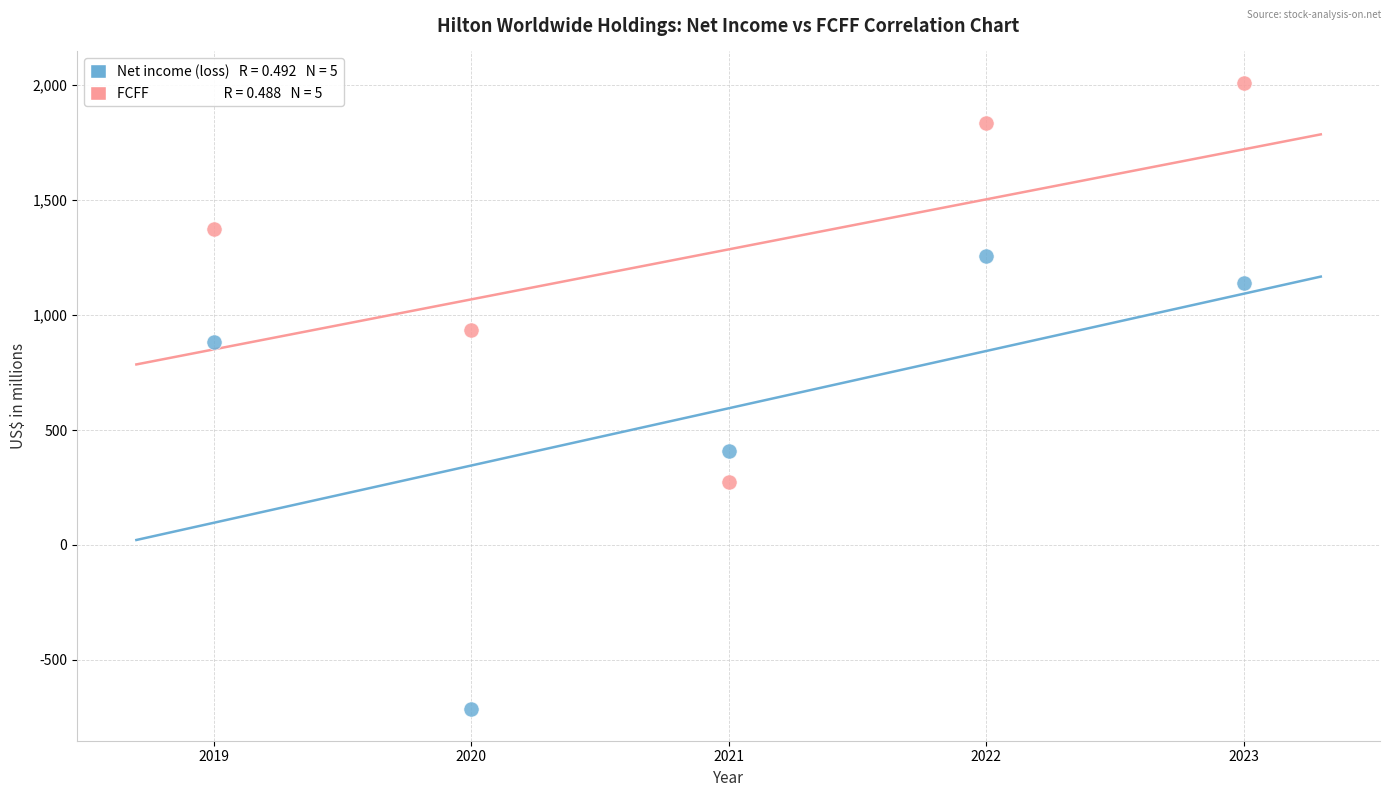

Across all data points, what is the average X value?

2021